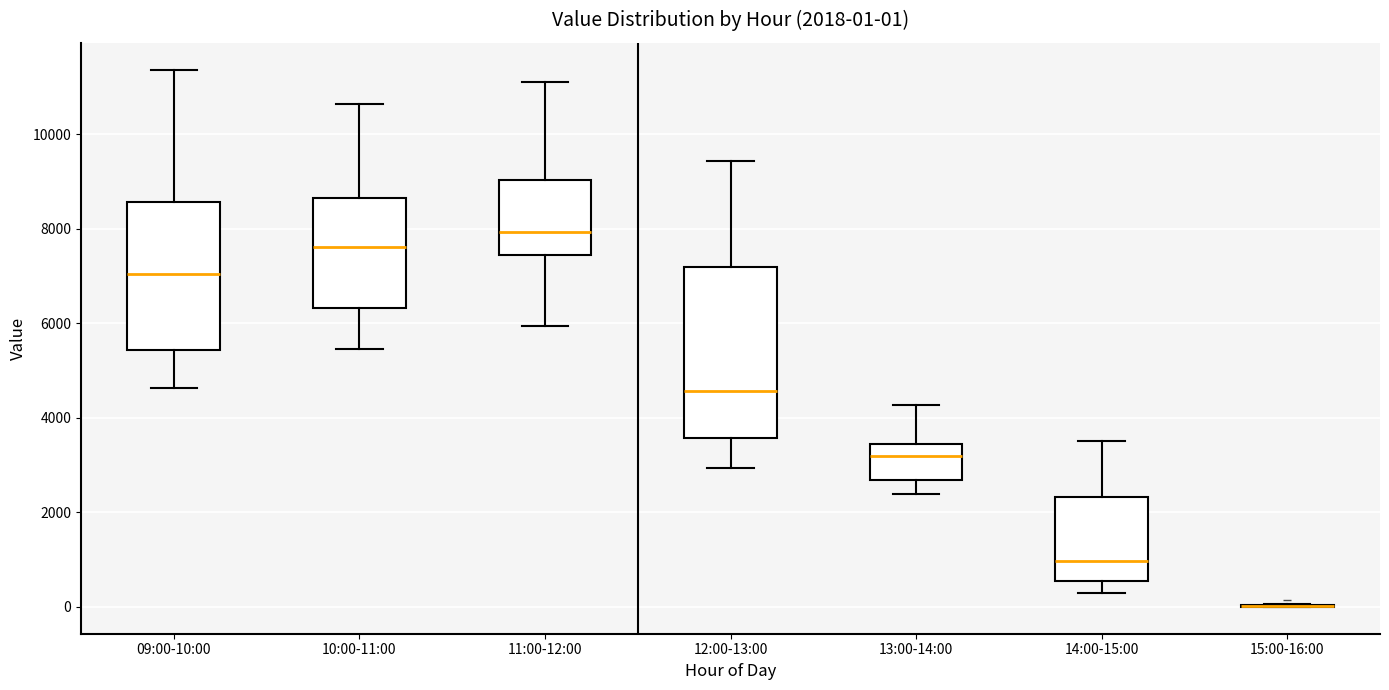

Which box is the tallest, from its lower edge to its upper edge?

12:00-13:00